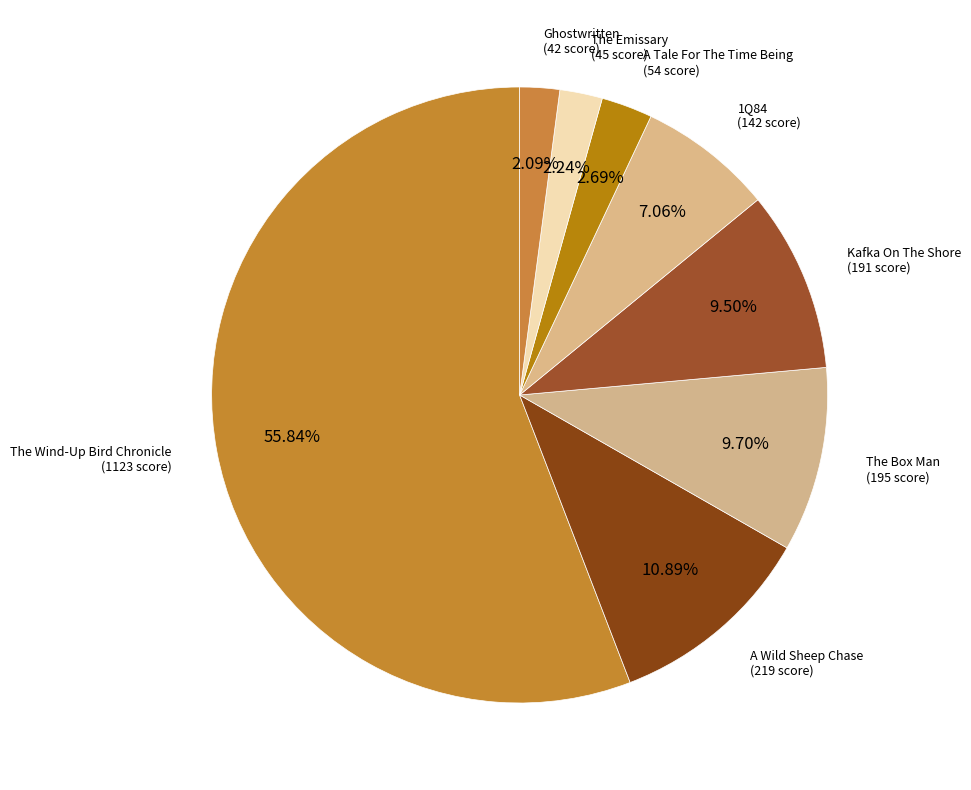

To the nearest percent, what is the difference between the largest and smallest slice percentages?

54%